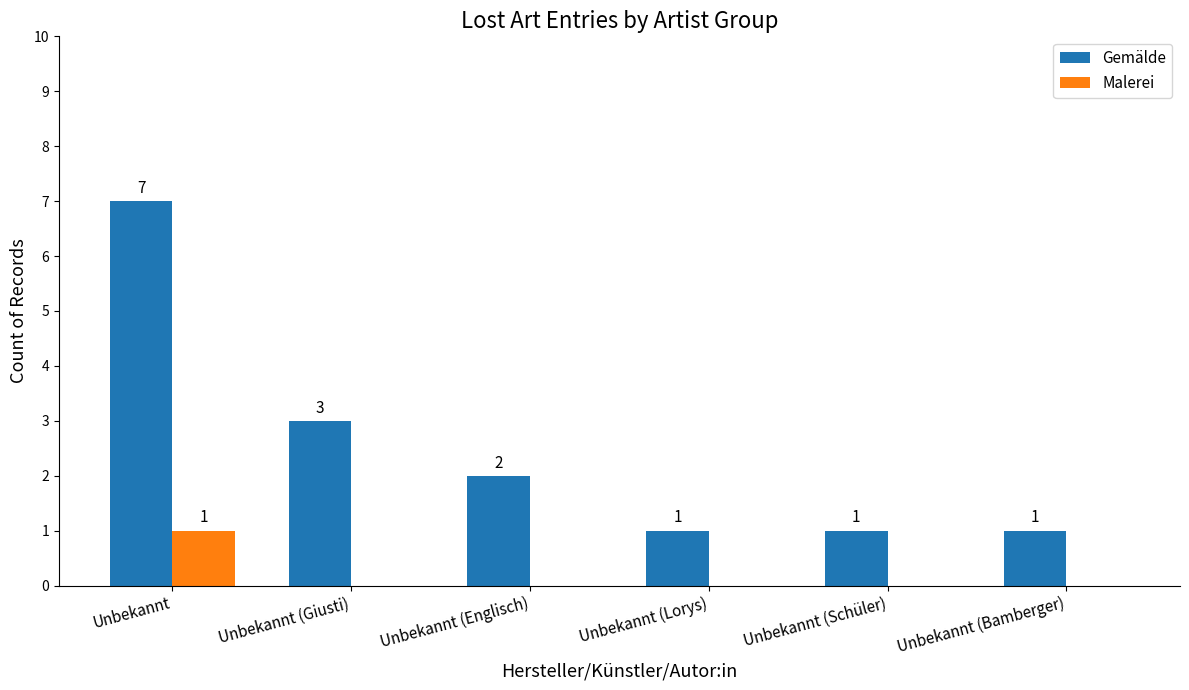

How many values in Malerei are above zero?

1